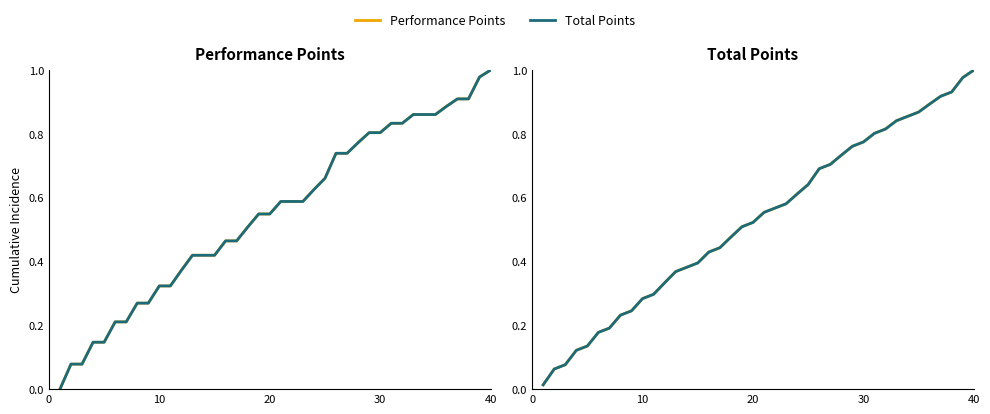

List the series in order of their peak value, highest first.

Performance Points, Total Points